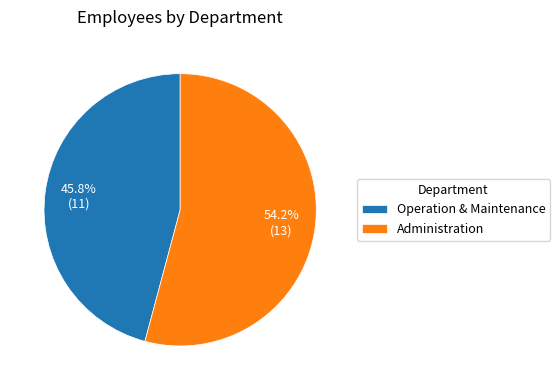

How many segments does this pie chart have?

2